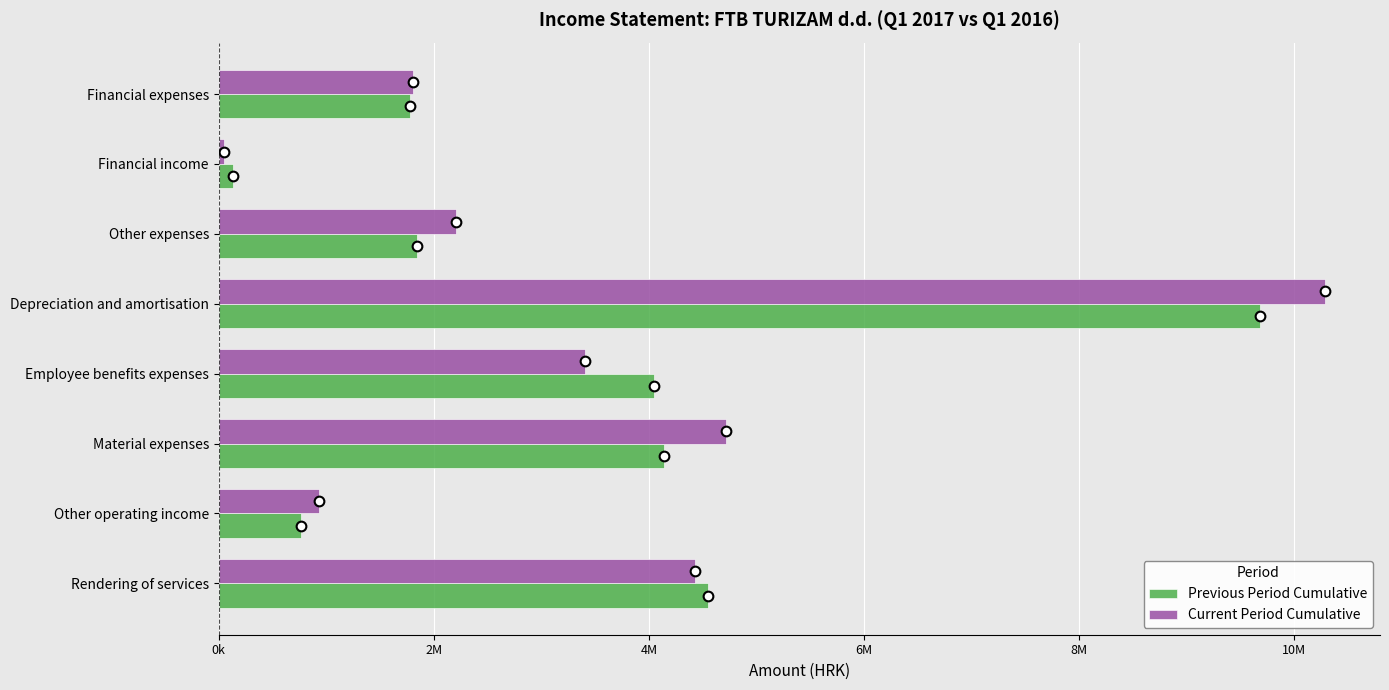

What are all the series names shown in the legend?

Previous Period Cumulative, Current Period Cumulative